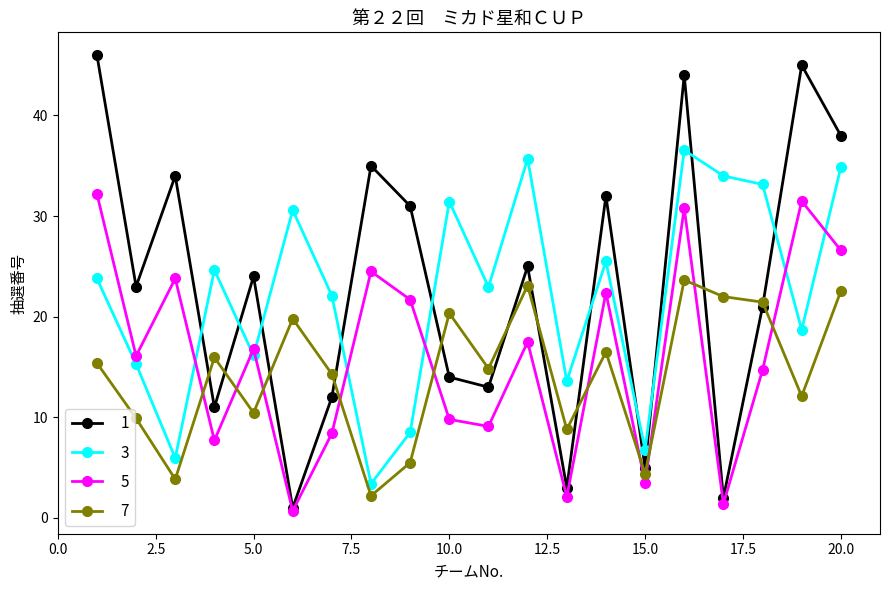

What is the highest value of the 1 series?

46.0